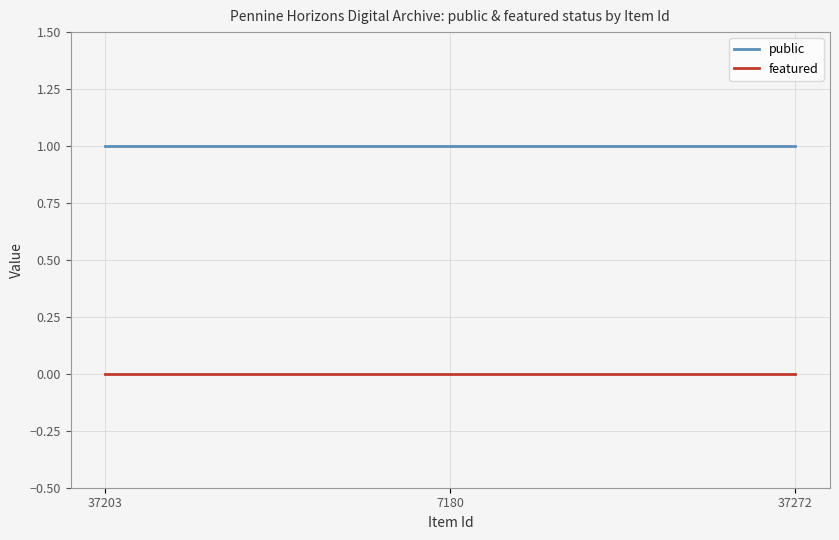

True or false: public and featured intersect in this chart.

False